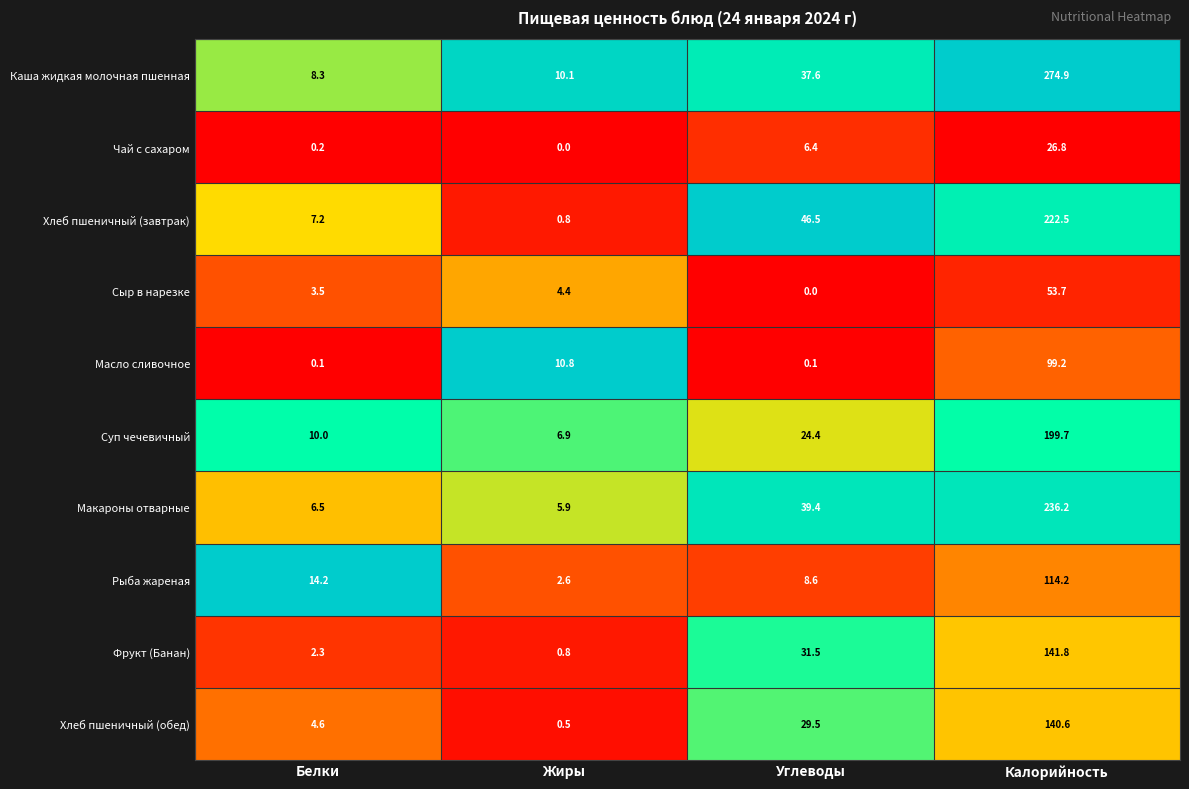

What is the approximate value of Рыба жареная at Углеводы?

8.6